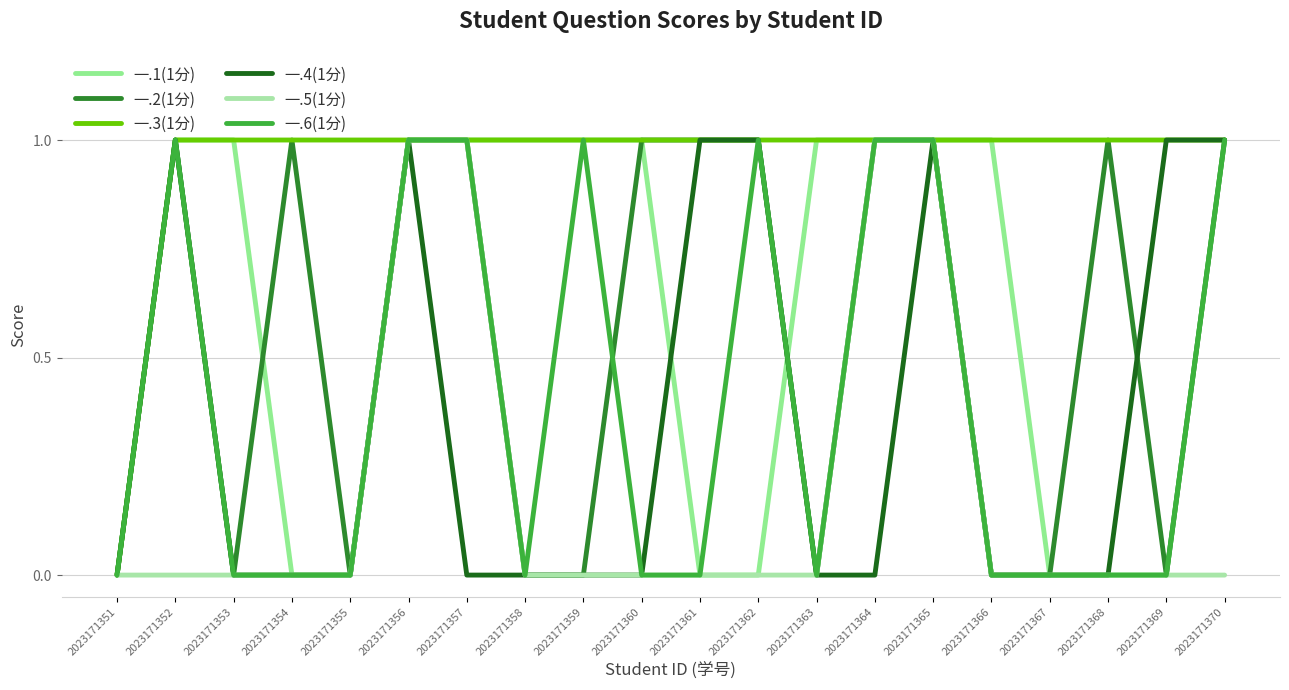

What is the average value of the 一.3(1分) series?

1